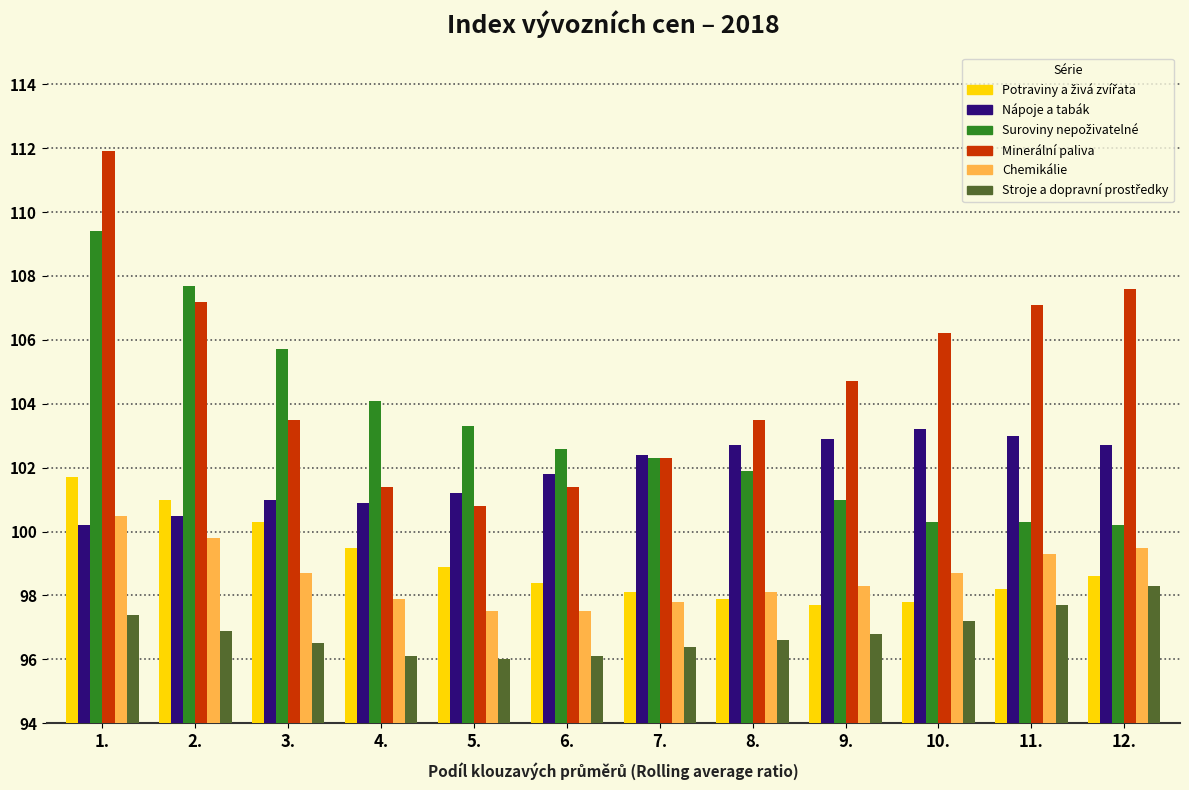

What is the highest value of the Nápoje a tabák series?

103.2